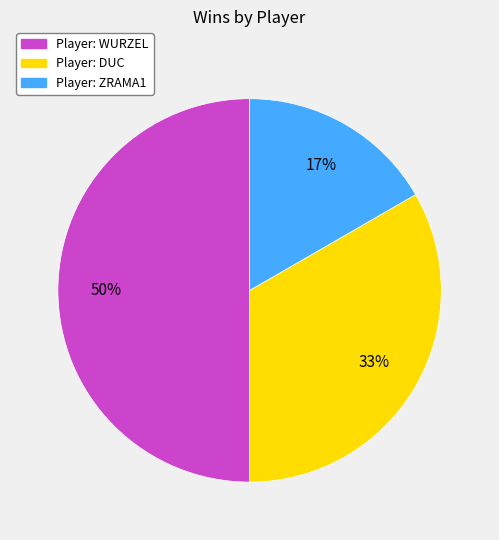

To the nearest percent, what is the difference between the largest and smallest slice percentages?

33%